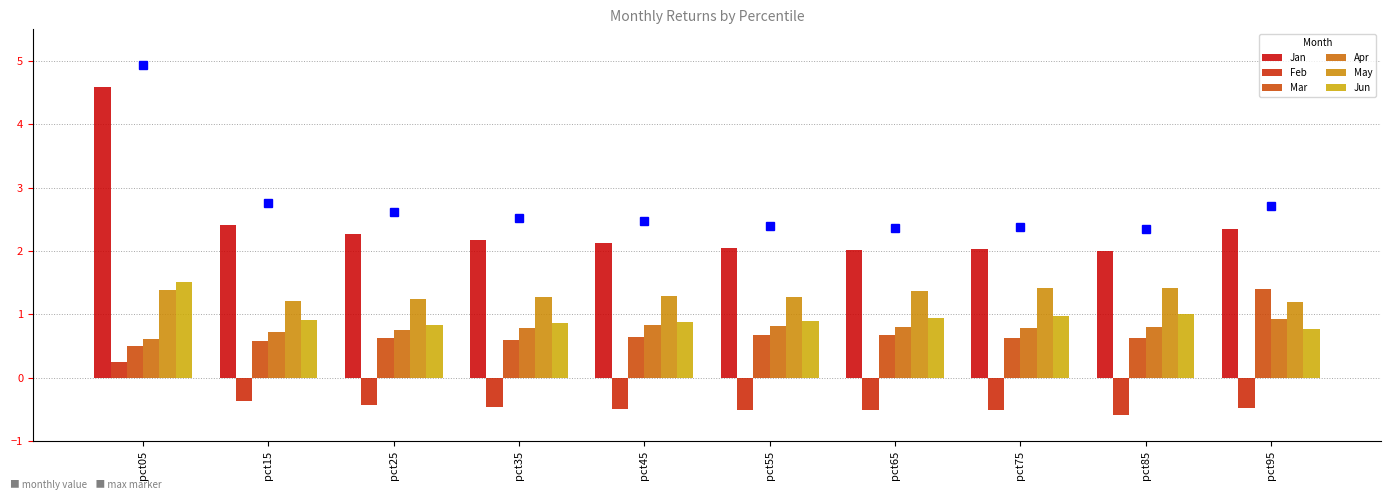

How many data points does each series have?

10